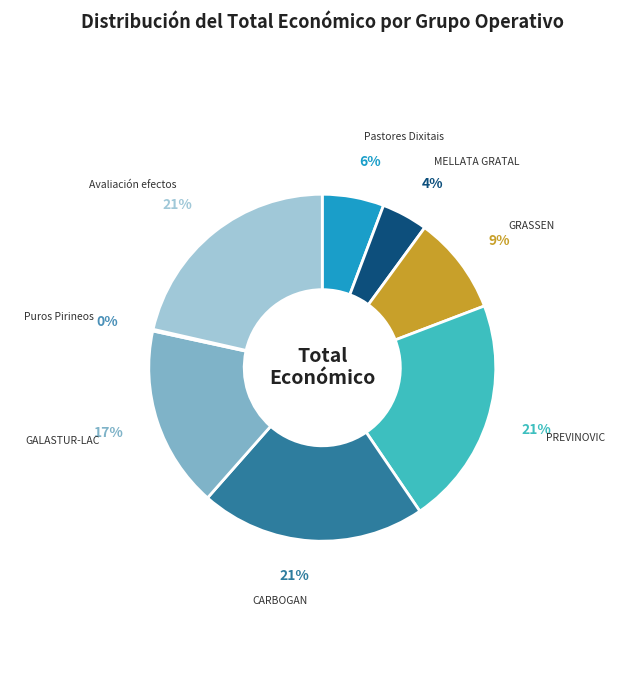

Approximately how many times larger is the value at GRASSEN compared to Avaliación efectos?

0.4